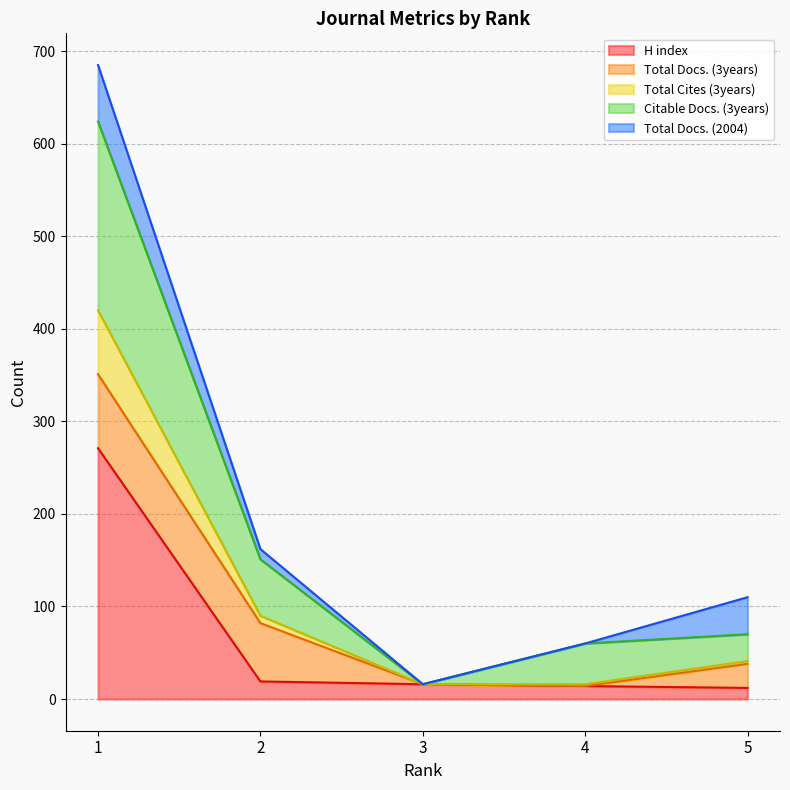

What is the maximum value for H index?

271